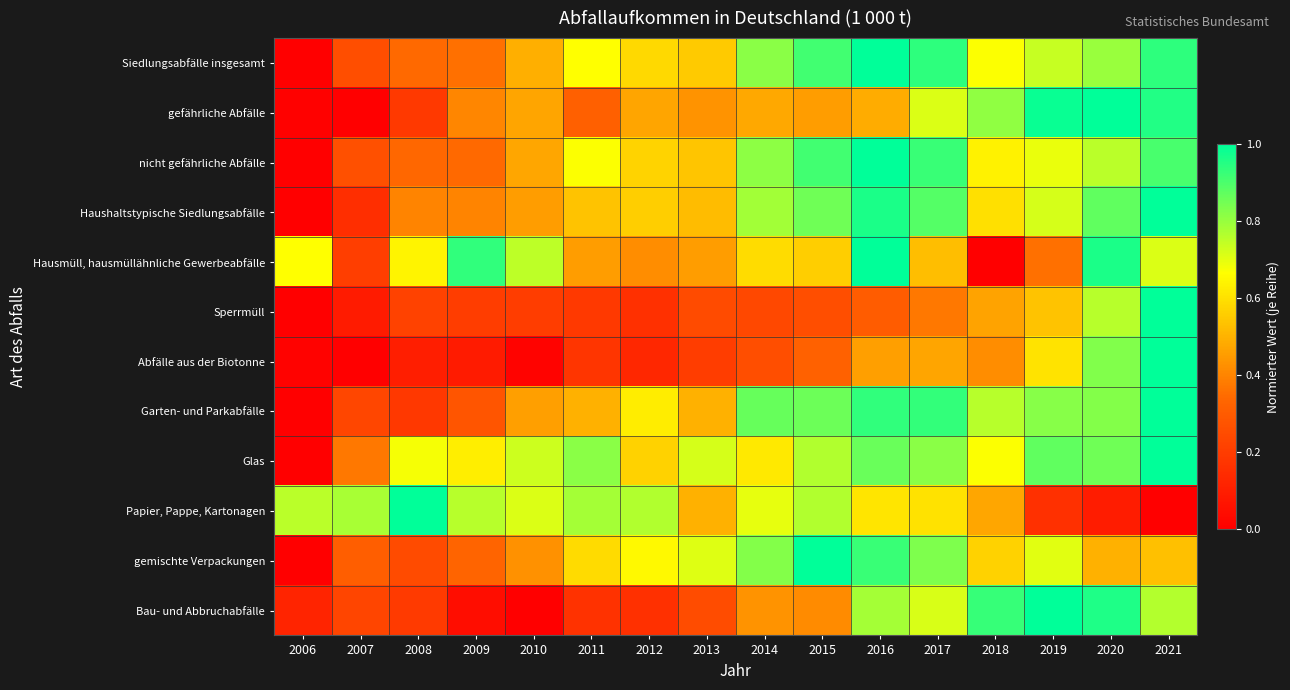

Rank the series at 2009 from lowest to highest value.

Bau- und Abbruchabfälle, Abfälle aus der Biotonne, Sperrmüll, Garten- und Parkabfälle, gemischte Verpackungen, nicht gefährliche Abfälle, Siedlungsabfälle insgesamt, Haushaltstypische Siedlungsabfälle, gefährliche Abfälle, Glas, Papier, Pappe, Kartonagen, Hausmüll, hausmüllähnliche Gewerbeabfälle